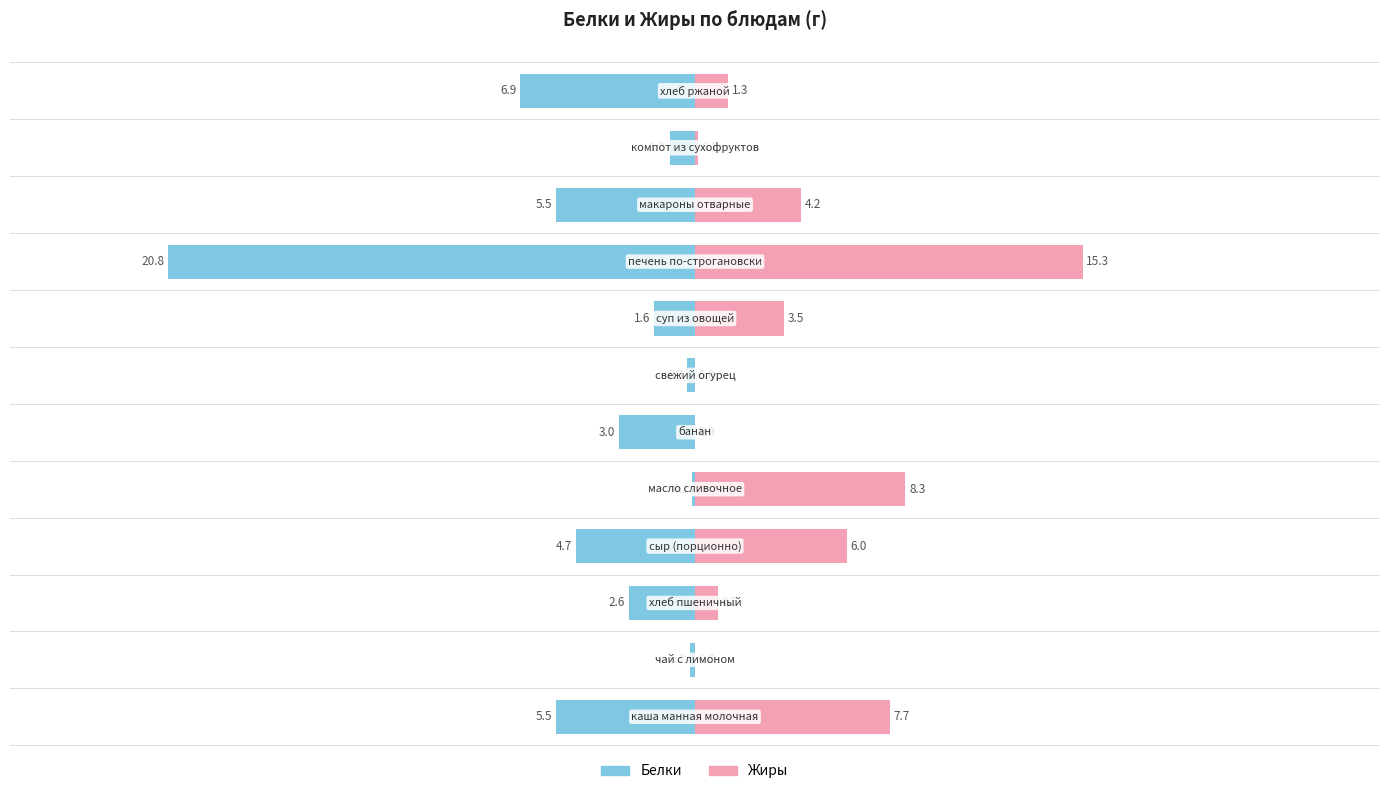

Rank the categories by Жиры value from lowest to highest.

1, 5, 6, 10, 2, 11, 7, 9, 3, 0, 4, 8